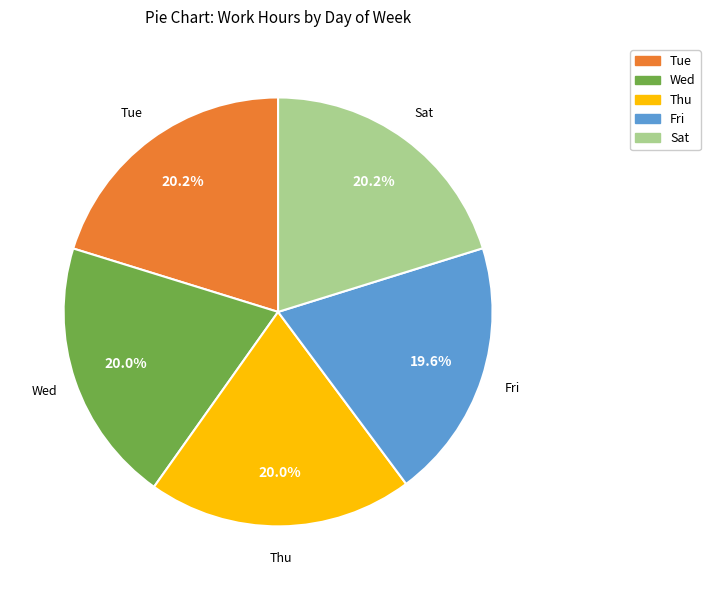

Is there any slice that represents more than half of the pie?

No